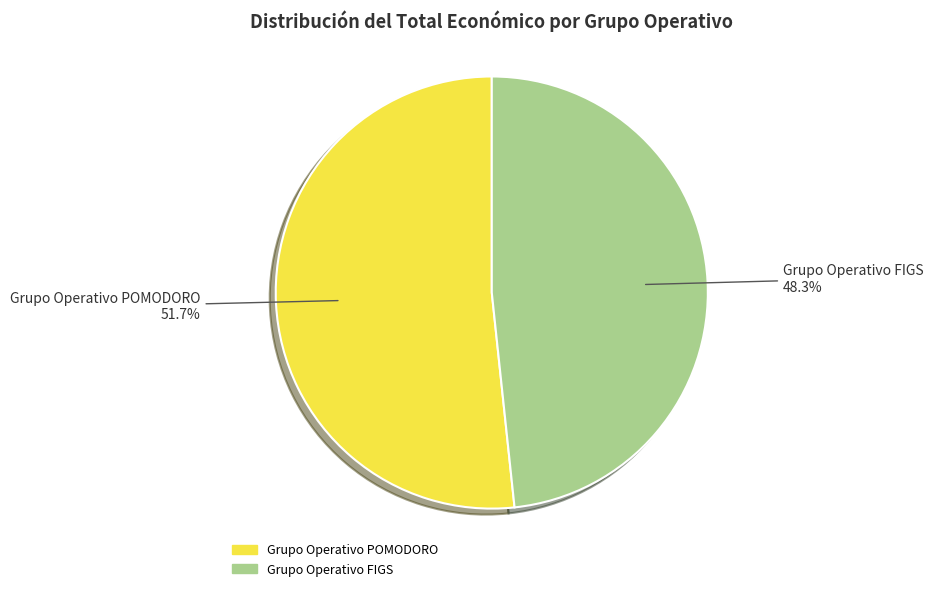

To the nearest percent, what is the combined percentage of Grupo Operativo POMODORO and Grupo Operativo FIGS?

100%